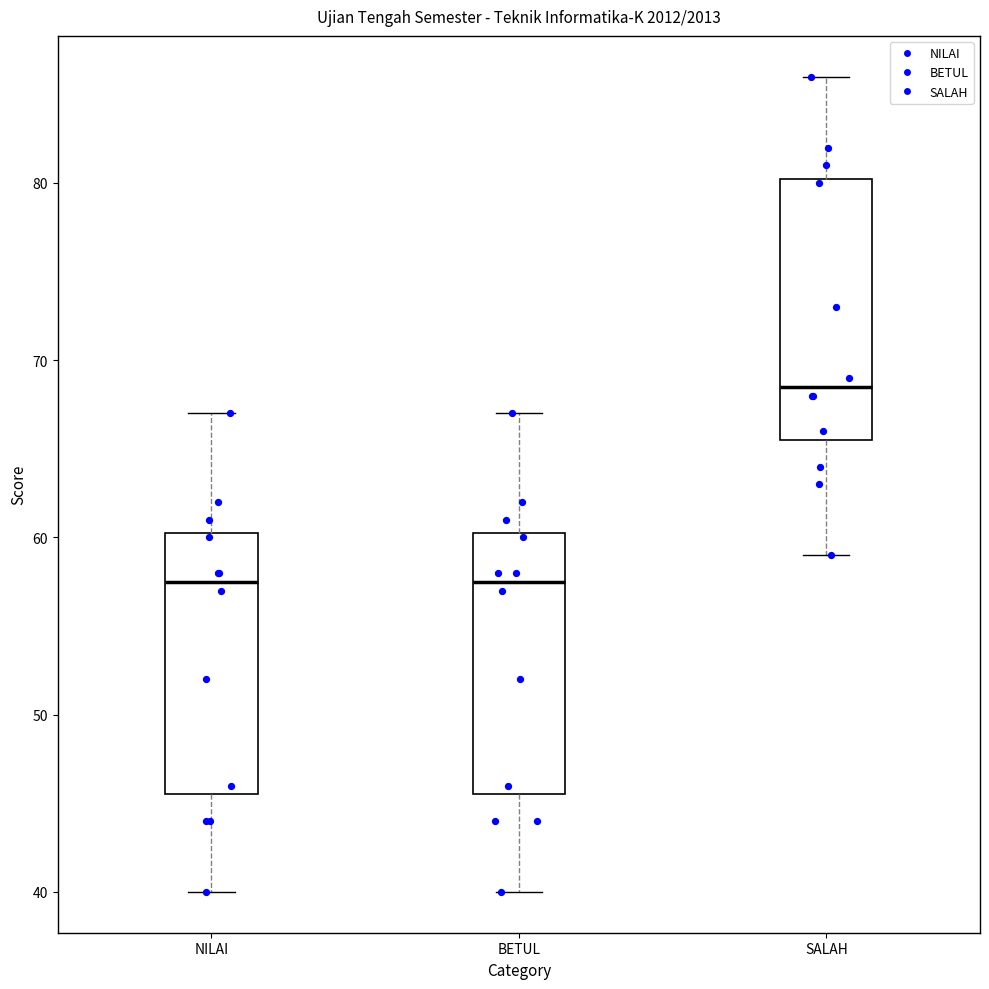

Reading left to right, read every box against the y-axis: the position of its median line, the range the box covers, and the ends of its whiskers. The values are not printed on the chart, so give them approximately, as read against the axis.

NILAI: median 58, box 46 to 60, whiskers 40 to 67
BETUL: median 58, box 46 to 60, whiskers 40 to 67
SALAH: median 69, box 66 to 80, whiskers 59 to 86